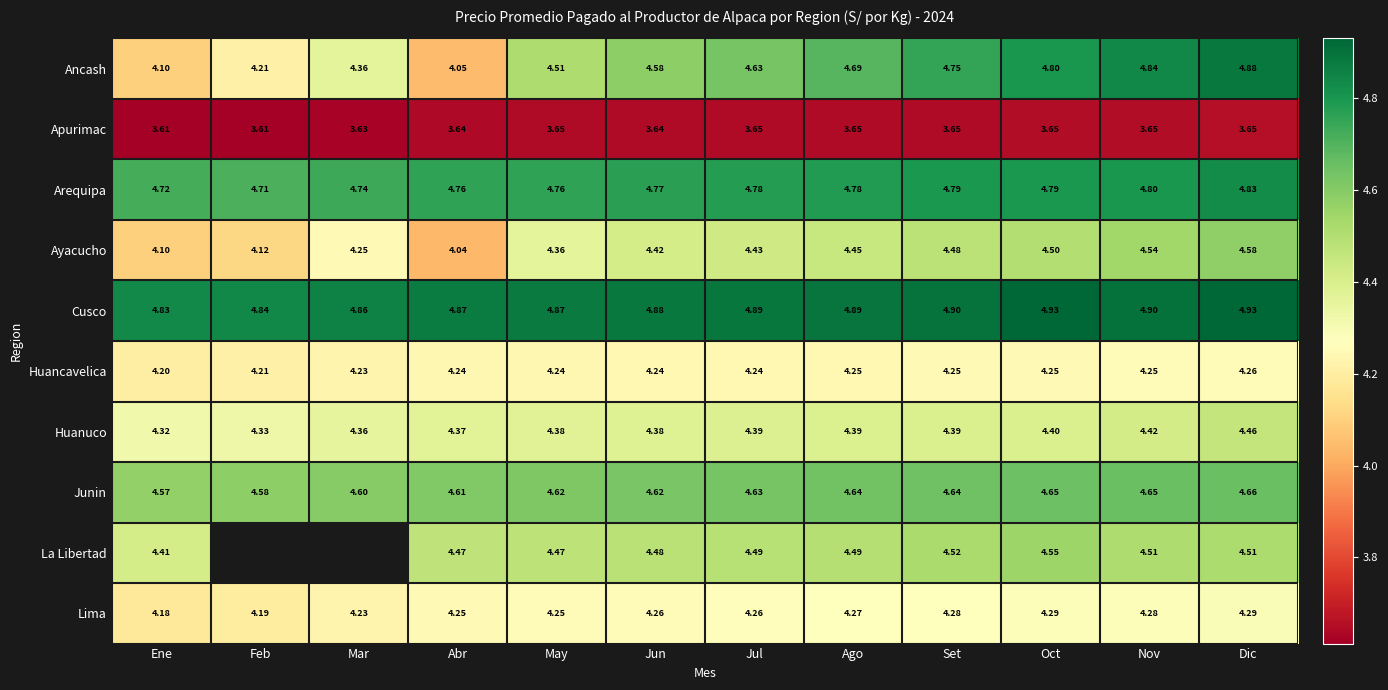

Rank the series at Abr from lowest to highest value.

Apurimac, Ayacucho, Ancash, Huancavelica, Lima, Huanuco, La Libertad, Junin, Arequipa, Cusco